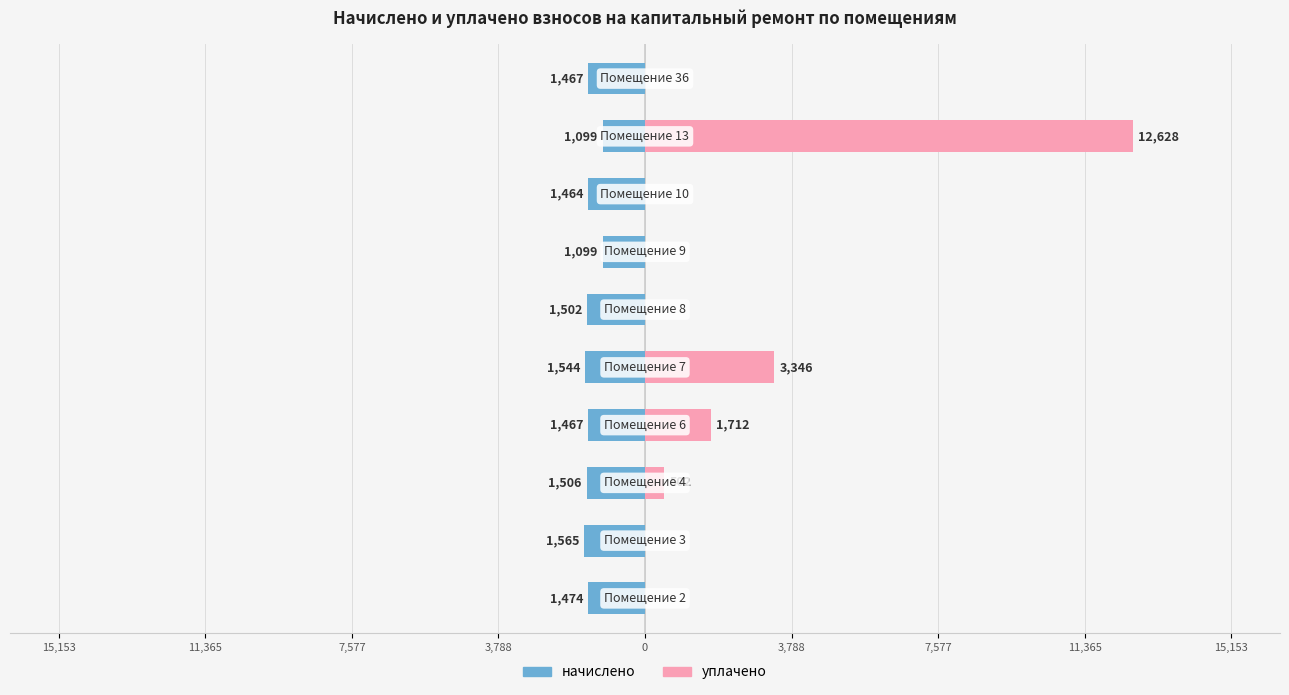

How many bars are there in each group?

2